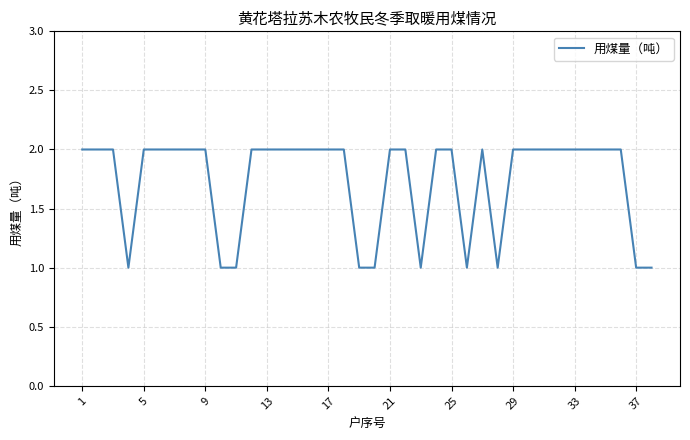

How many lines are shown in the chart?

1